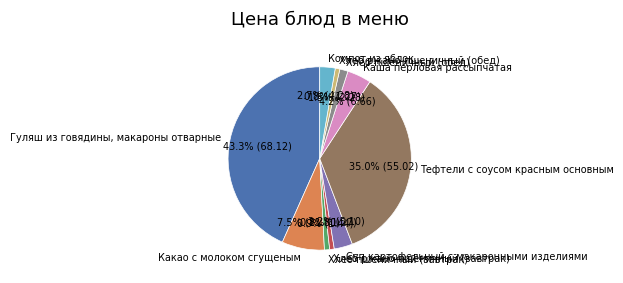

How much of the chart is everything except Какао с молоком сгущеным?

92.5%